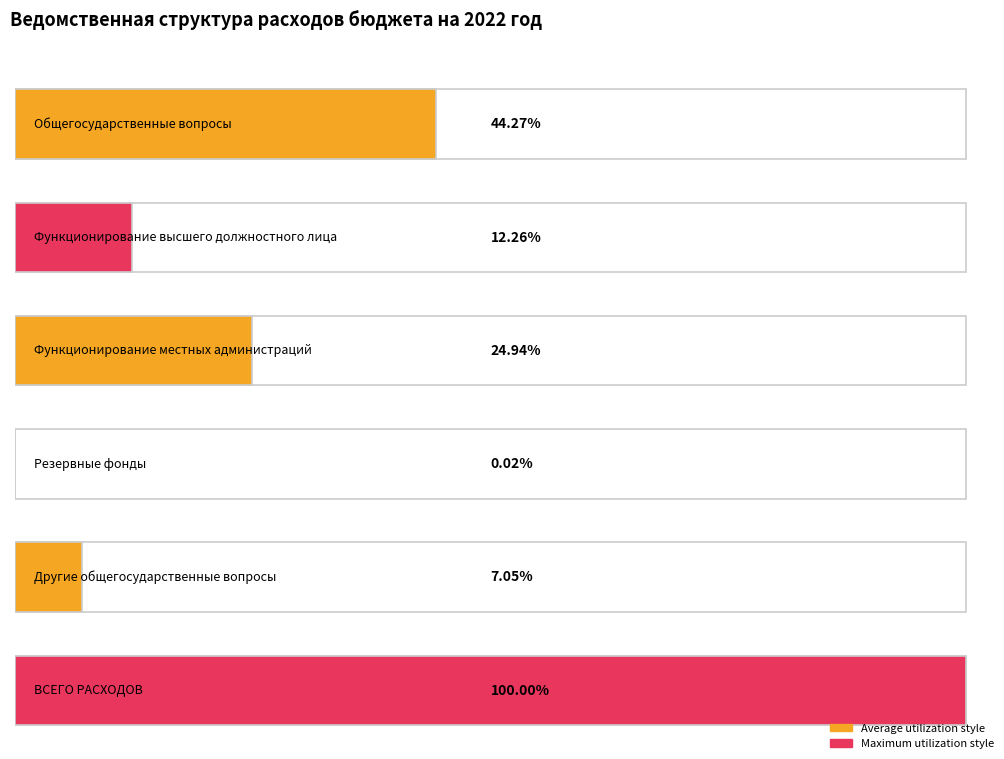

How many data points are above 1504828?

2